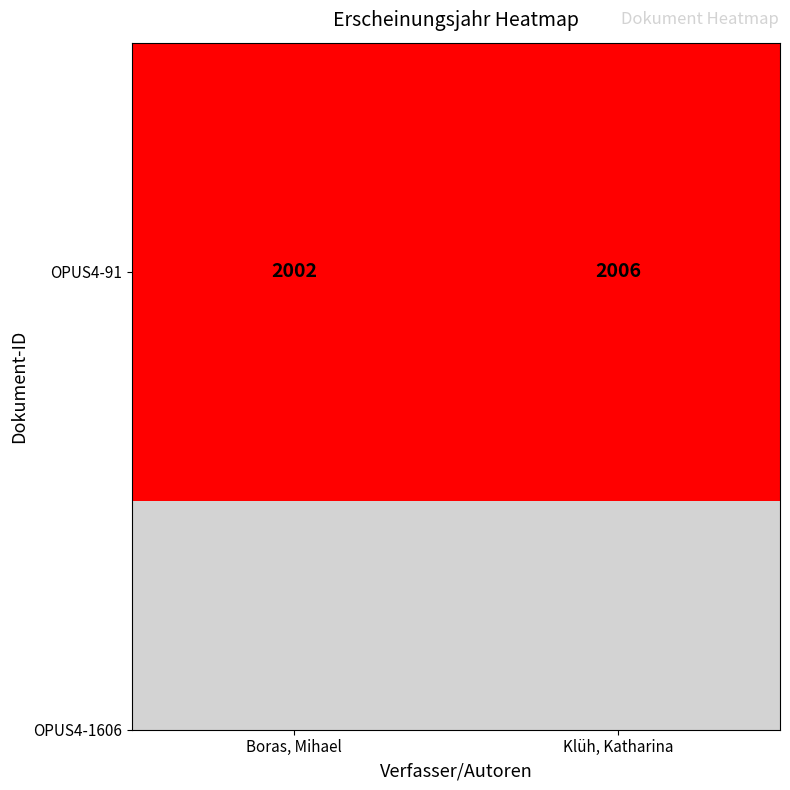

Rank the categories by value from lowest to highest.

Boras, Mihael, Klüh, Katharina